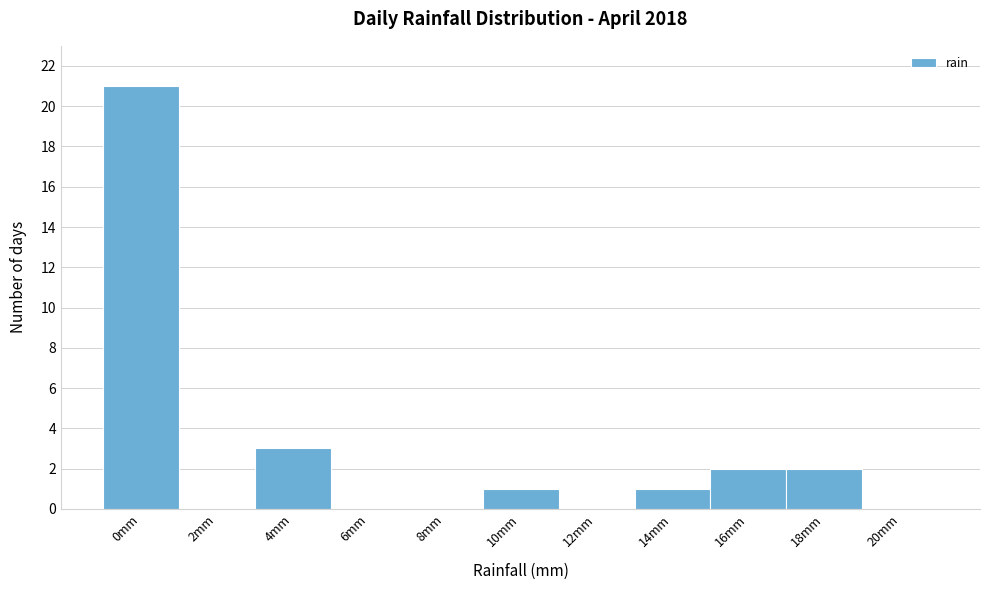

Reading left to right, what are all the values shown in this chart?

0mm=21	2mm=0	4mm=3	6mm=0	8mm=0	10mm=1	12mm=0	14mm=1	16mm=2	18mm=2	20mm=0